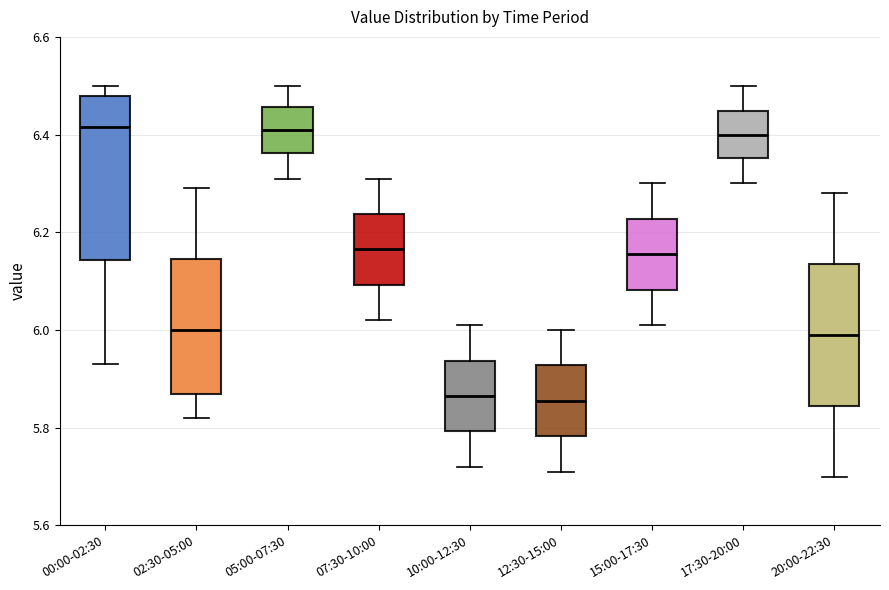

Reading left to right, transcribe this box plot: for each box, give where its median line is, the range the box spans, and where its two whiskers end, as read against the y-axis. The values are not printed on the chart, so give them approximately, as read against the axis.

00:00-02:30: median 6.42, box 6.14 to 6.48, whiskers 5.94 to 6.50
02:30-05:00: median 6.00, box 5.88 to 6.14, whiskers 5.82 to 6.30
05:00-07:30: median 6.42, box 6.36 to 6.46, whiskers 6.32 to 6.50
07:30-10:00: median 6.16, box 6.10 to 6.24, whiskers 6.02 to 6.32
10:00-12:30: median 5.86, box 5.80 to 5.94, whiskers 5.72 to 6.02
12:30-15:00: median 5.86, box 5.78 to 5.92, whiskers 5.72 to 6.00
15:00-17:30: median 6.16, box 6.08 to 6.22, whiskers 6.02 to 6.30
17:30-20:00: median 6.40, box 6.36 to 6.44, whiskers 6.30 to 6.50
20:00-22:30: median 6.00, box 5.84 to 6.14, whiskers 5.70 to 6.28